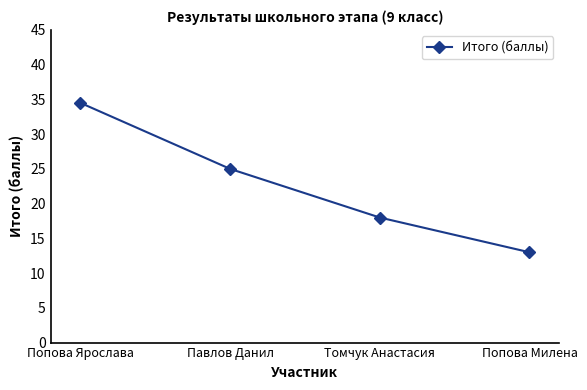

What is the change in value from Томчук Анастасия to Попова Милена?

-5.0